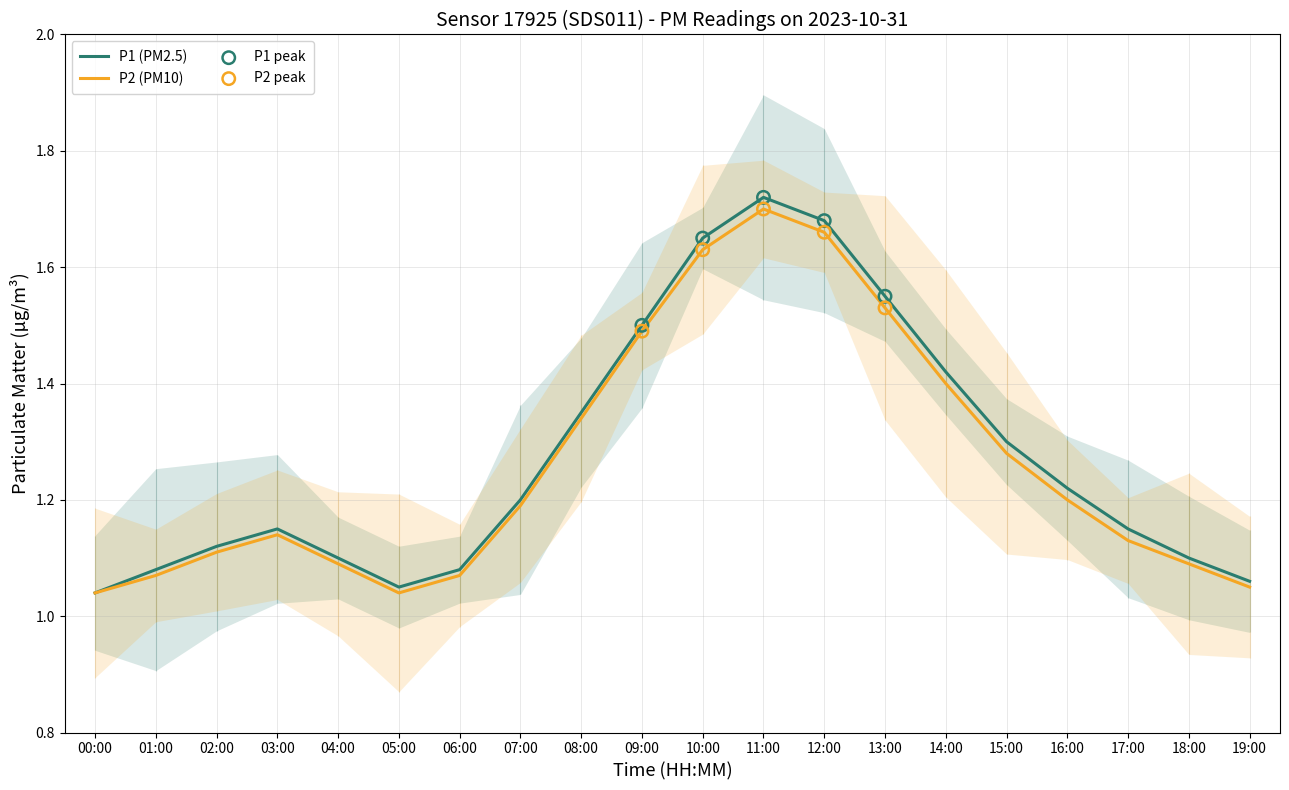

What are all the series names shown in the legend?

P1, P2